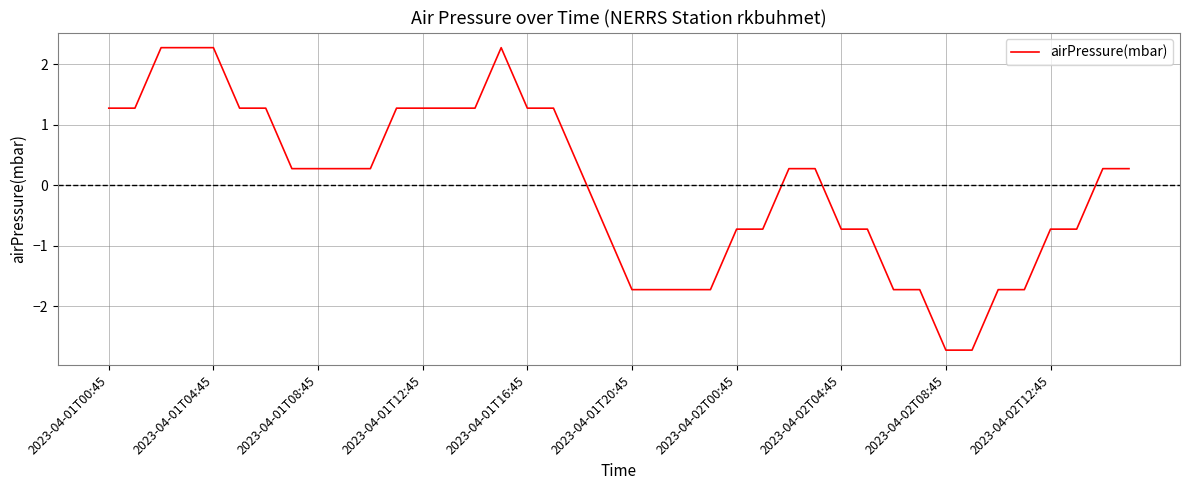

What is the greatest value displayed?

2.3